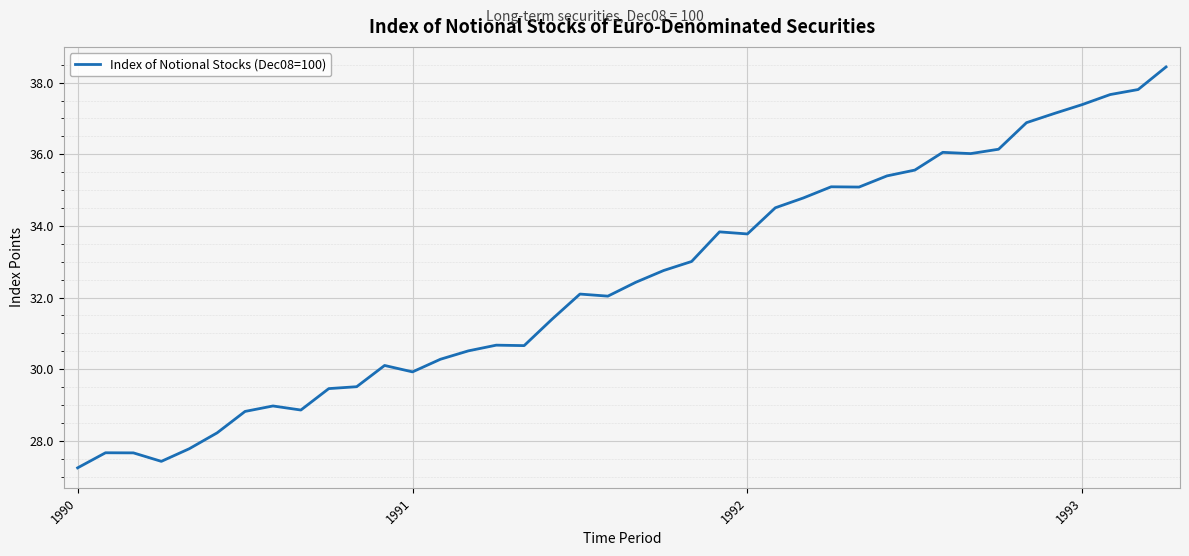

Does the chart have visible grid lines?

Yes